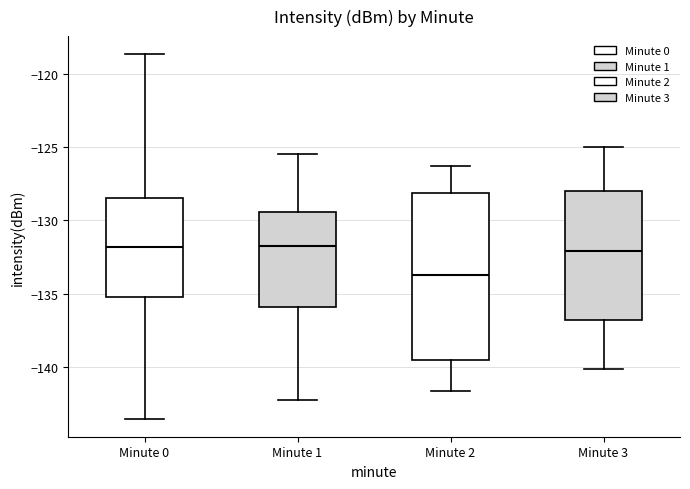

Where is the lower edge of the box for Minute 3 on the y-axis? The values are not printed on the chart, so give them approximately, as read against the axis.

-137.0